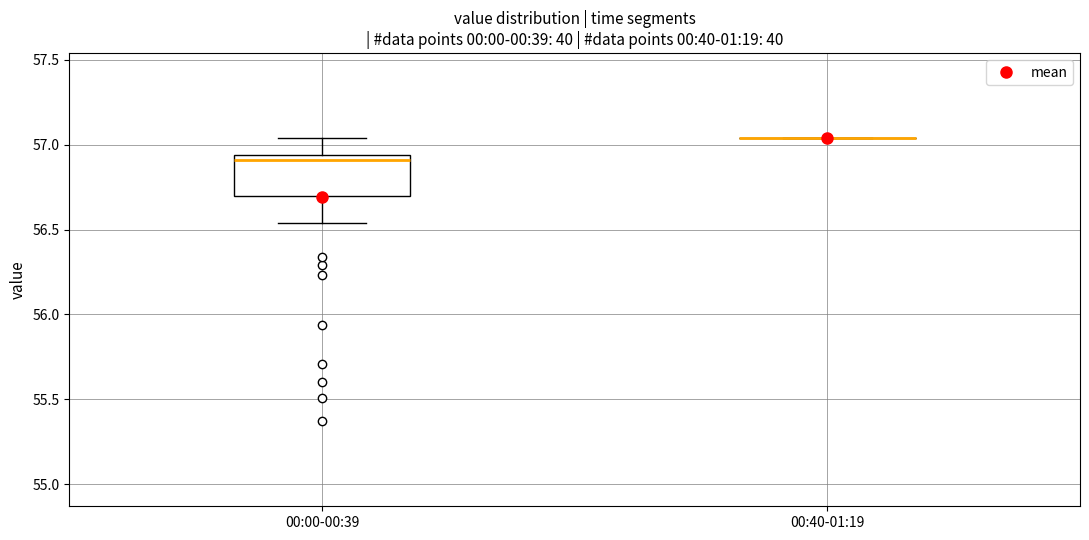

Where does the upper whisker of the box for 00:00-00:39 end on the y-axis? The values are not printed on the chart, so give them approximately, as read against the axis.

57.05